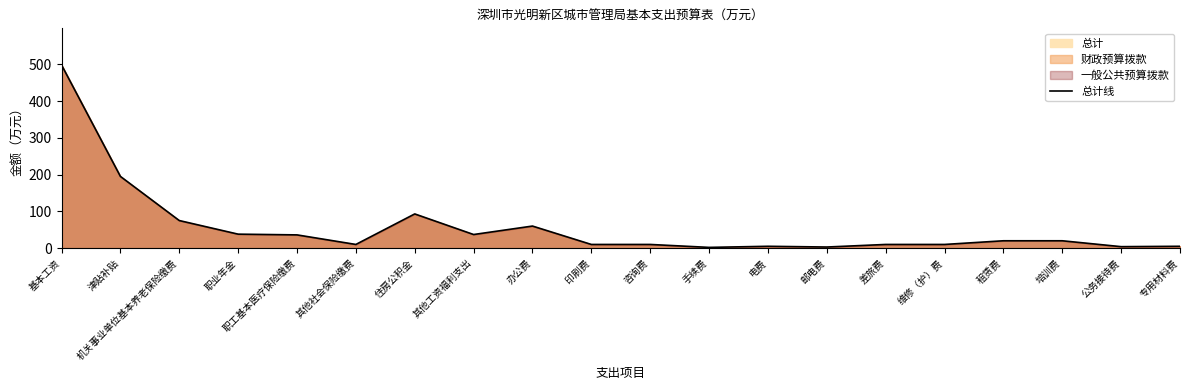

The value at 办公费 is 60. True or false?

True